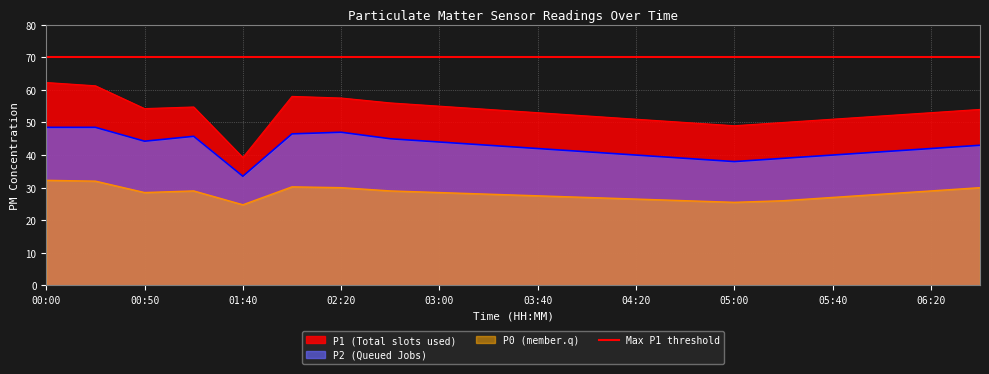

Between 02:00 and 02:40, which series saw the biggest shift?

P1